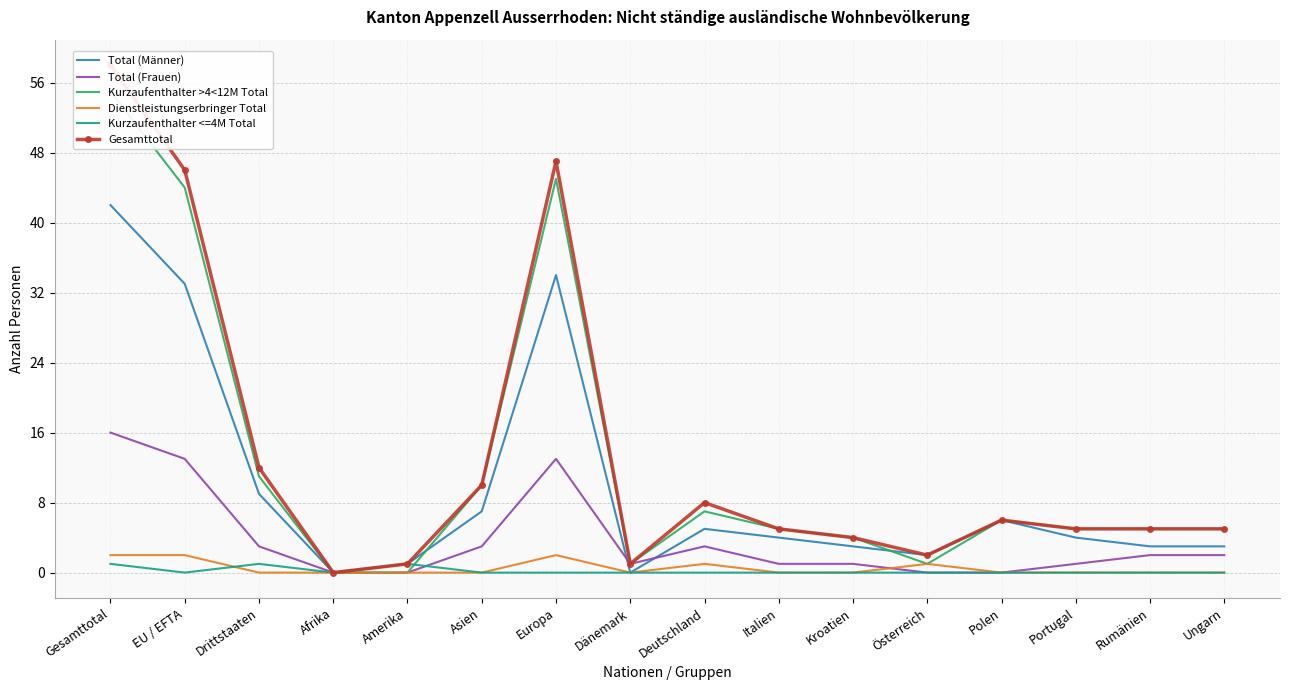

Which series has the largest range (max minus min)?

Gesamttotal